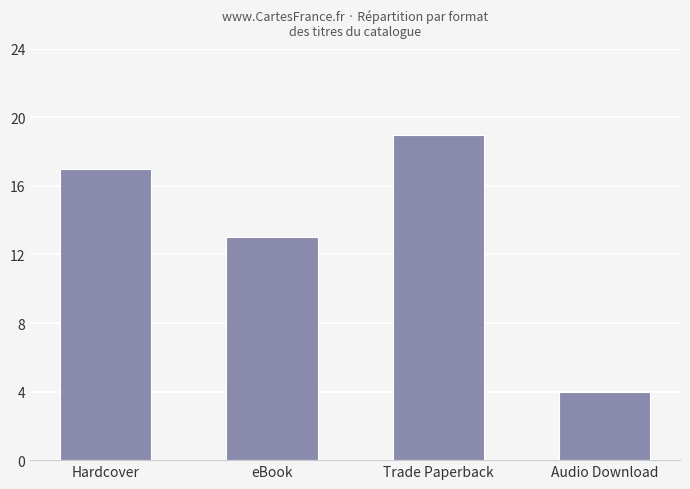

What is the greatest value displayed?

19